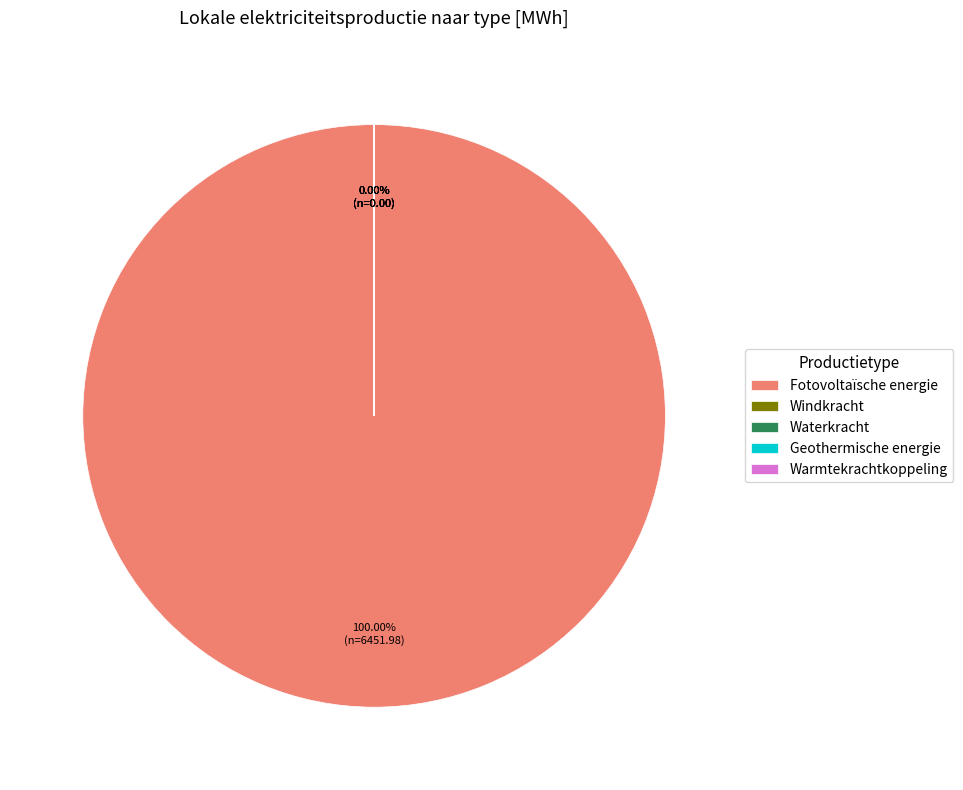

The Geothermische energie slice represents 7% of the pie. True or false?

False